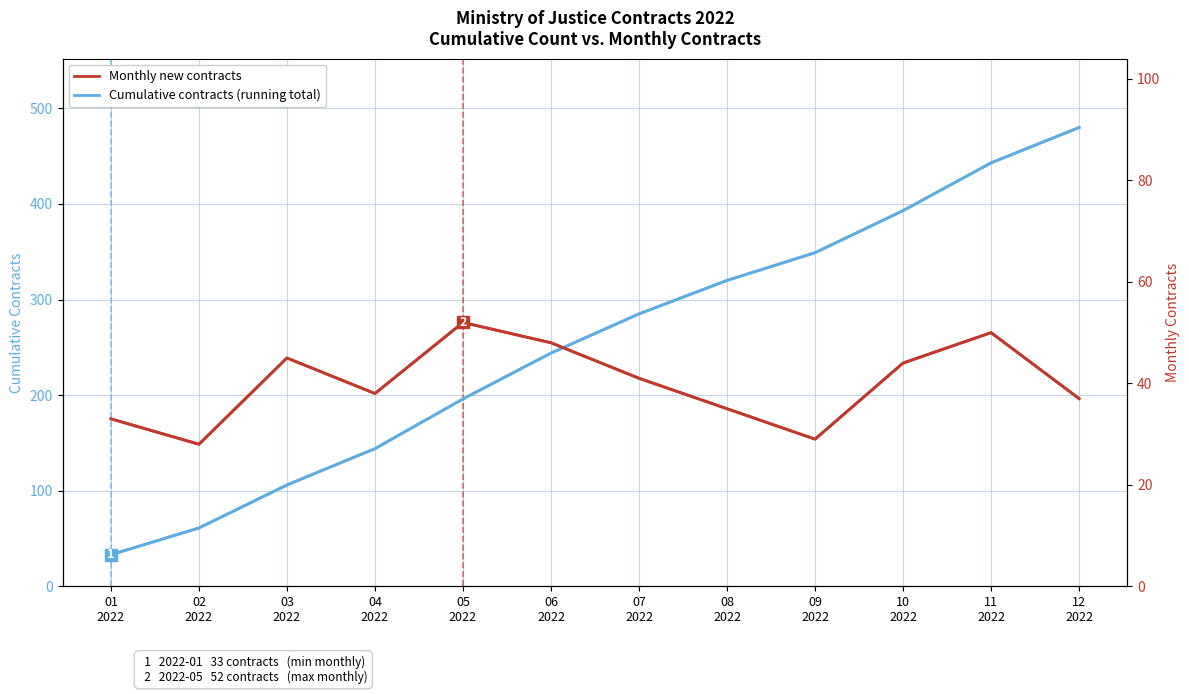

Rank the categories by Monthly new contracts value from highest to lowest.

05
2022, 11
2022, 06
2022, 03
2022, 10
2022, 07
2022, 04
2022, 12
2022, 08
2022, 01
2022, 09
2022, 02
2022